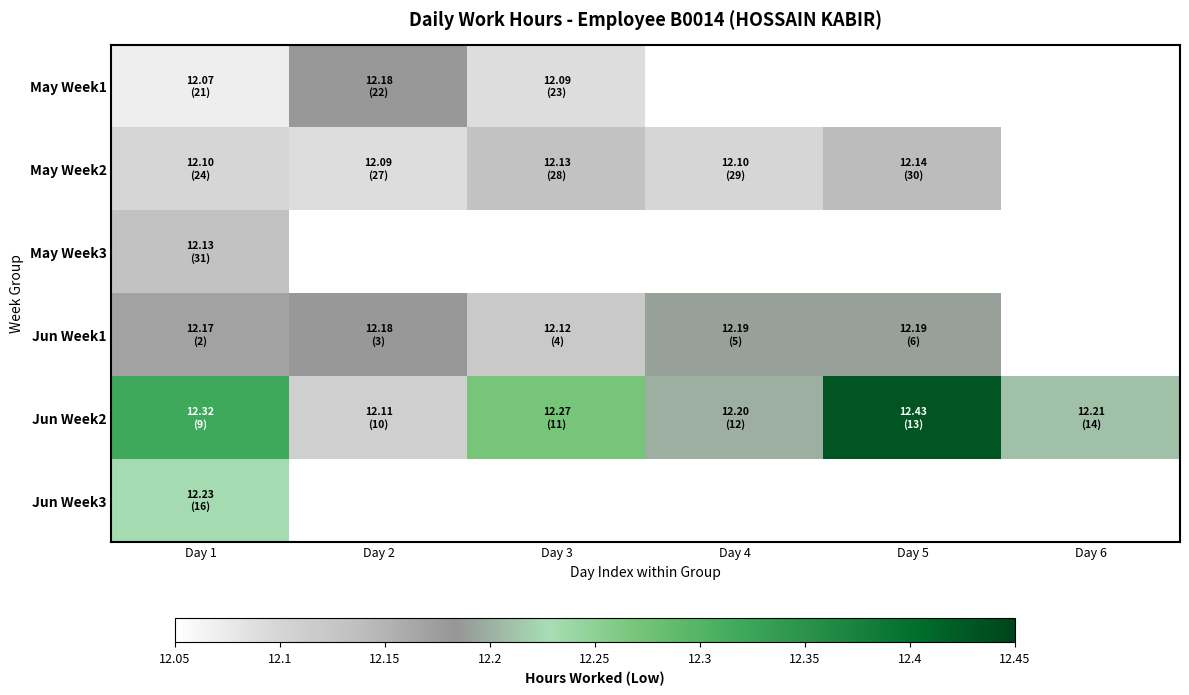

List the series in order of their peak value, lowest first.

May Week3, May Week2, May Week1, Jun Week1, Jun Week3, Jun Week2